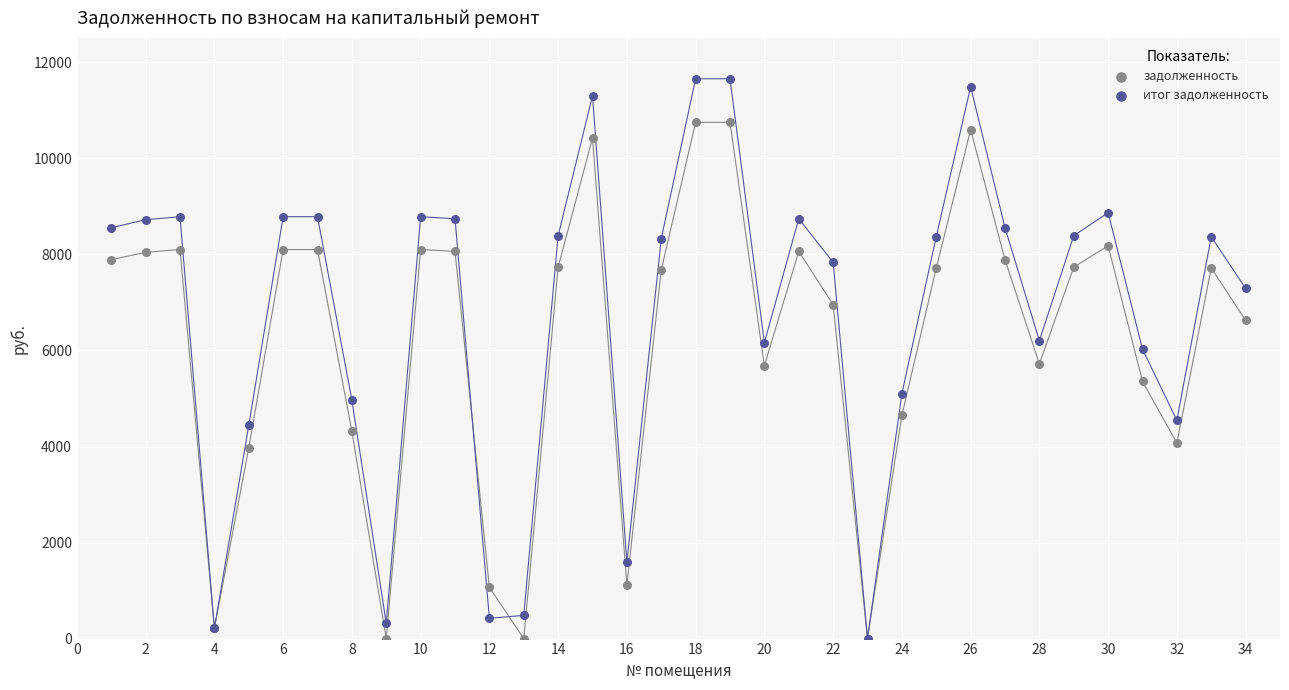

Which series has the widest spread of Y values?

итог задолженность